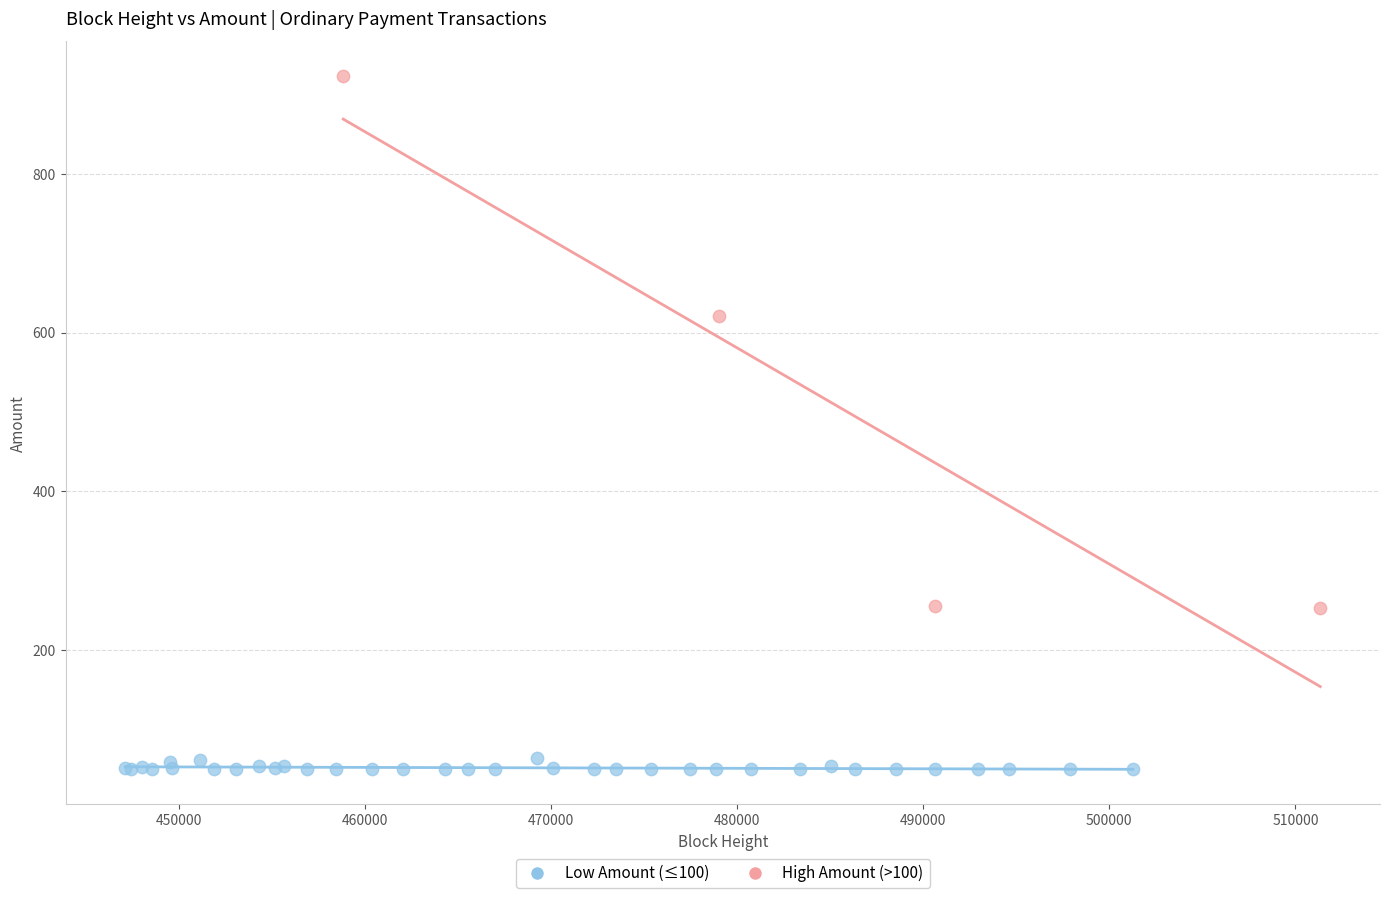

Which series contains the lowest Y value?

Low Amount (≤100)